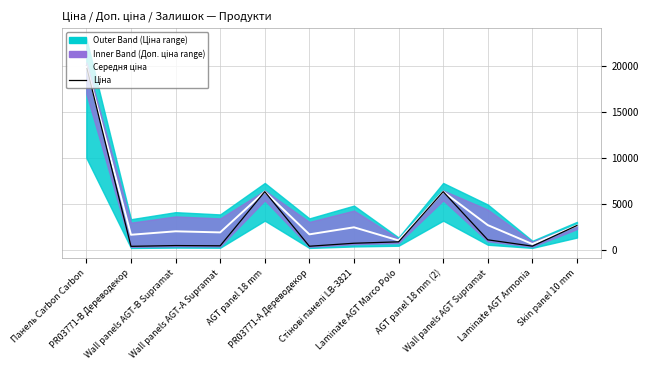

At which category does Середня ціна reach its first local valley?

PR03771-B Дереводекор